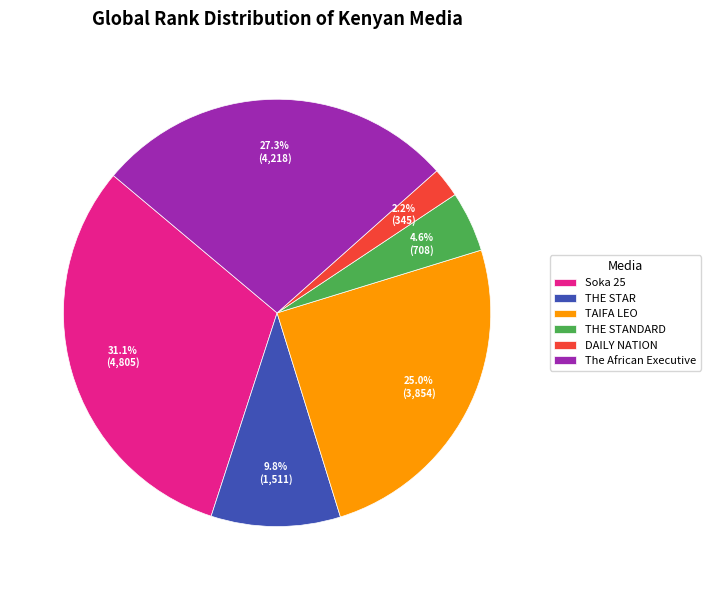

Between THE STANDARD and THE STAR, which is larger?

THE STAR